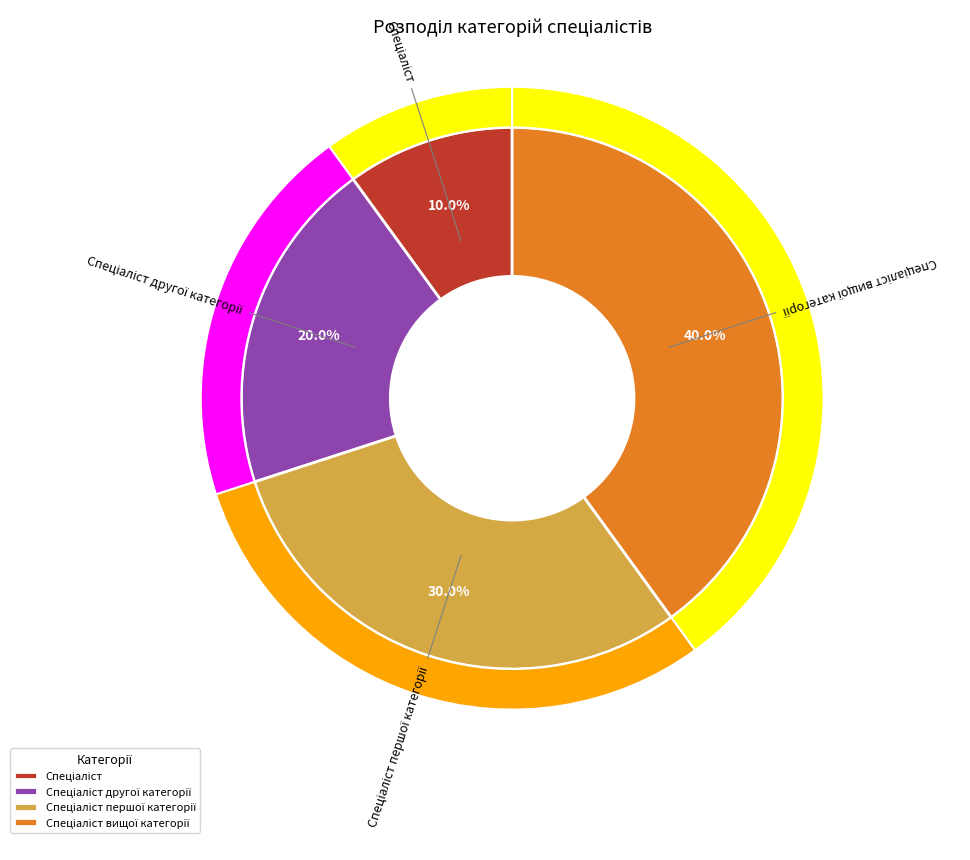

Is it true that Спеціаліст другої категорії is 20% of the pie?

True